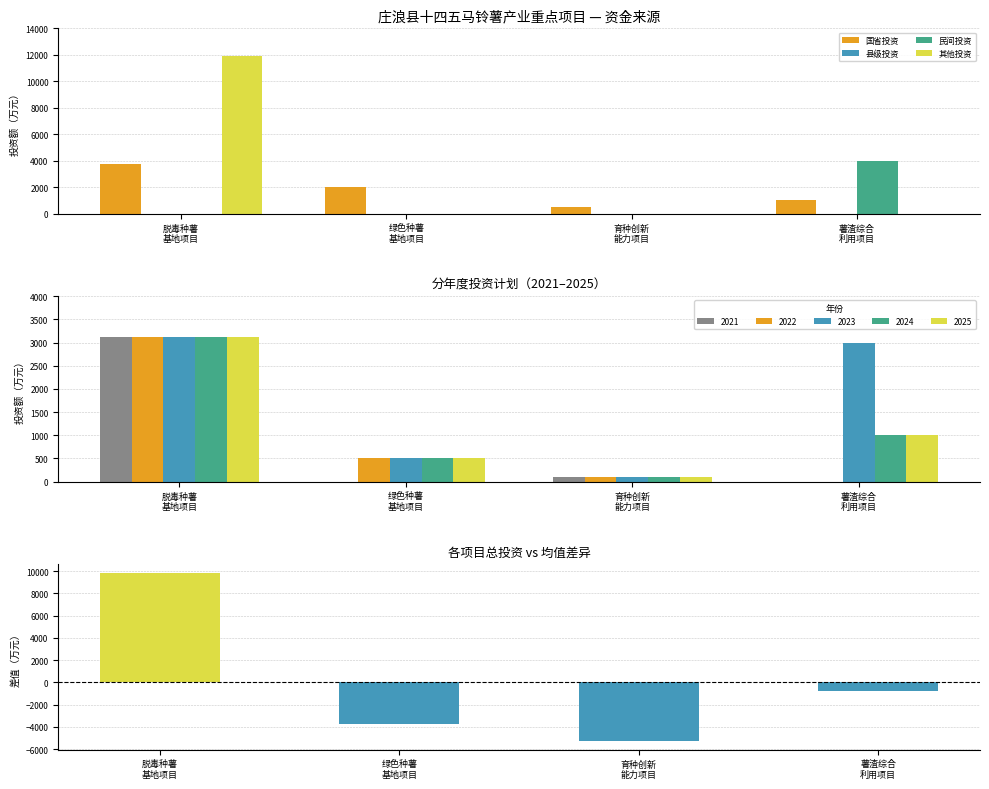

Which series has the largest total across all categories?

其他投资